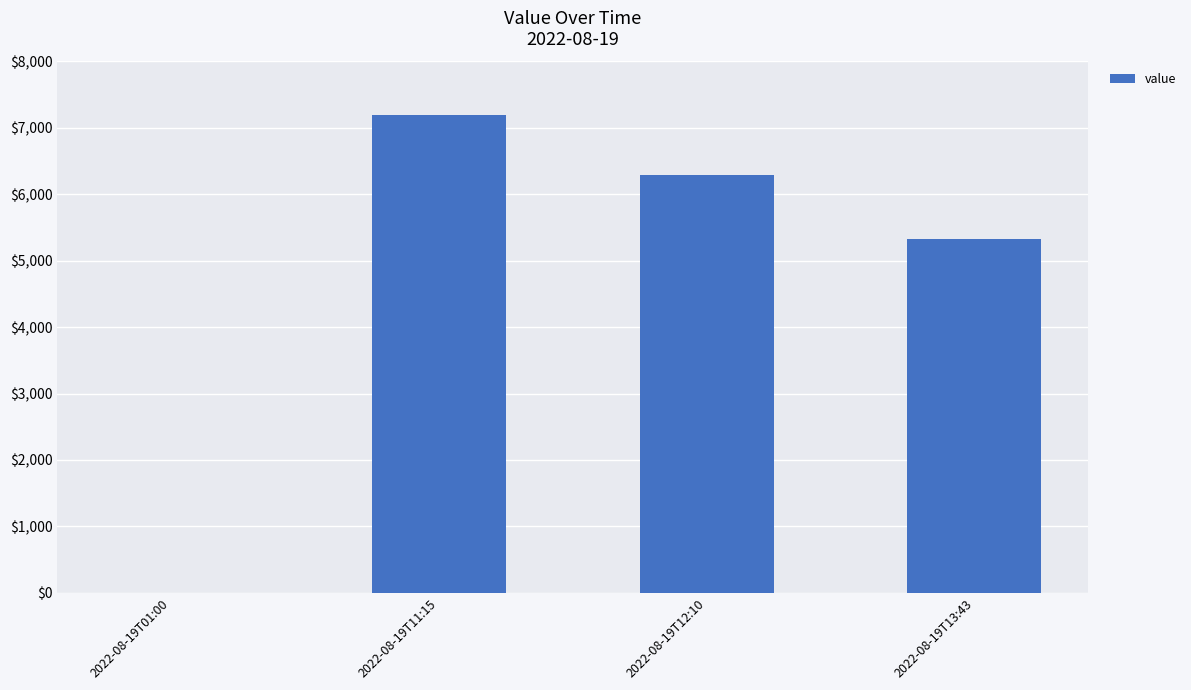

Which has a higher value, 2022-08-19T01:00 or 2022-08-19T11:15?

2022-08-19T11:15